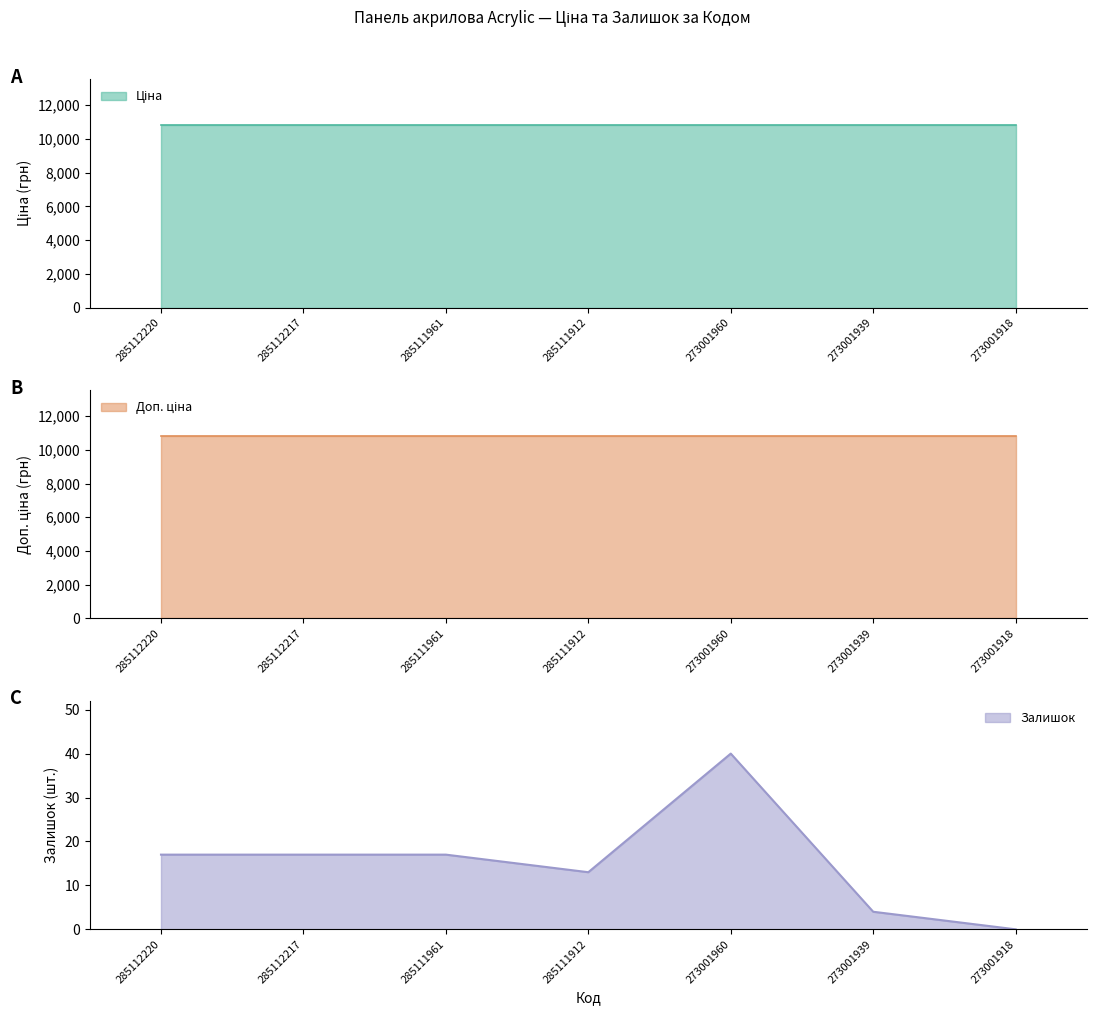

Rank the series at 285111961 from highest to lowest value.

Ціна, Доп. ціна, Залишок